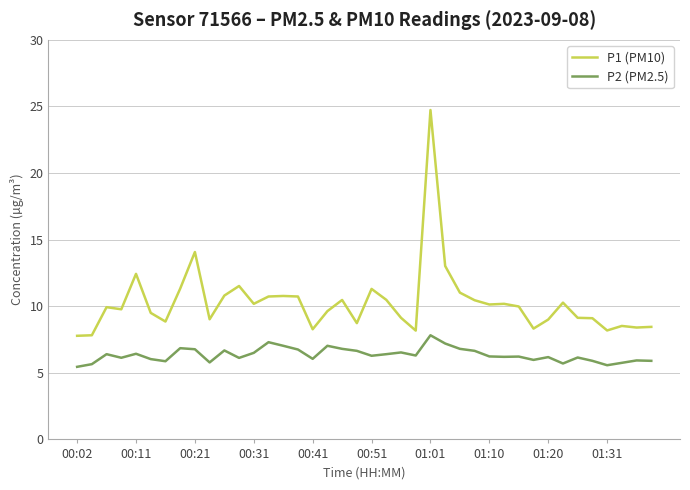

What is the maximum value shown in the chart?

24.7